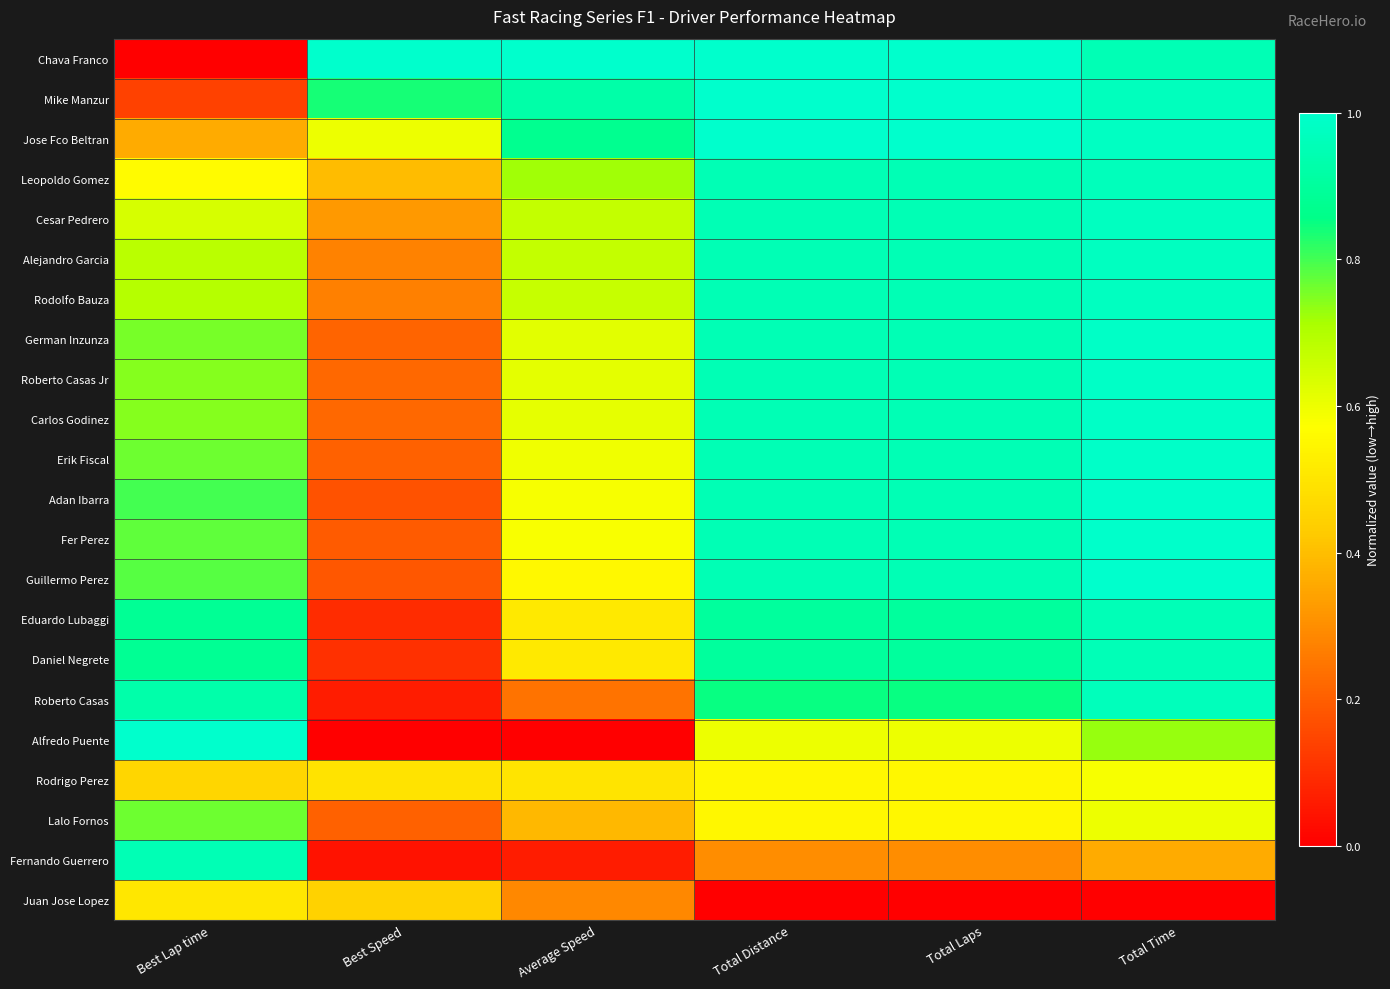

What is the spread (max minus min) of values at Best Lap time?

1.0